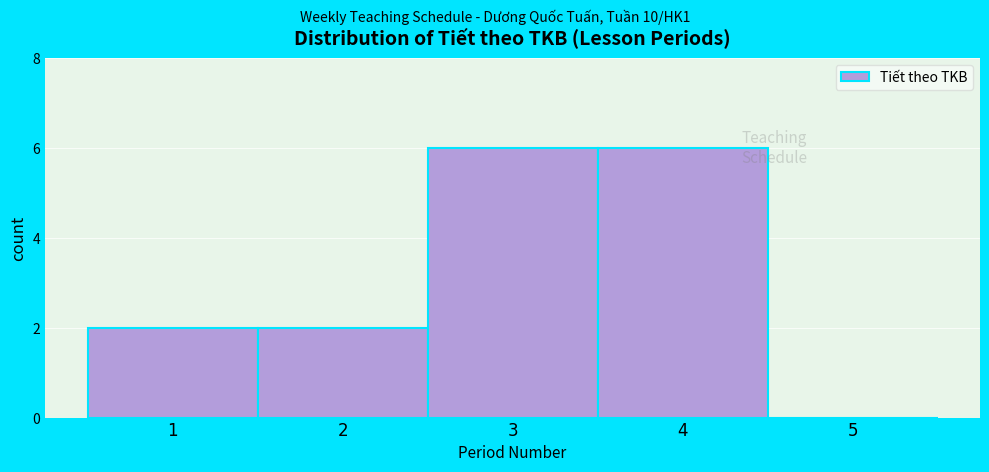

Reading left to right, list every bar in this chart as the range it spans on the x-axis followed by its height. The values are not printed on the chart, so give them approximately, as read against the axis.

0.5 to 1.5: 2
1.5 to 2.5: 2
2.5 to 3.5: 6
3.5 to 4.5: 6
4.5 to 5.5: 0